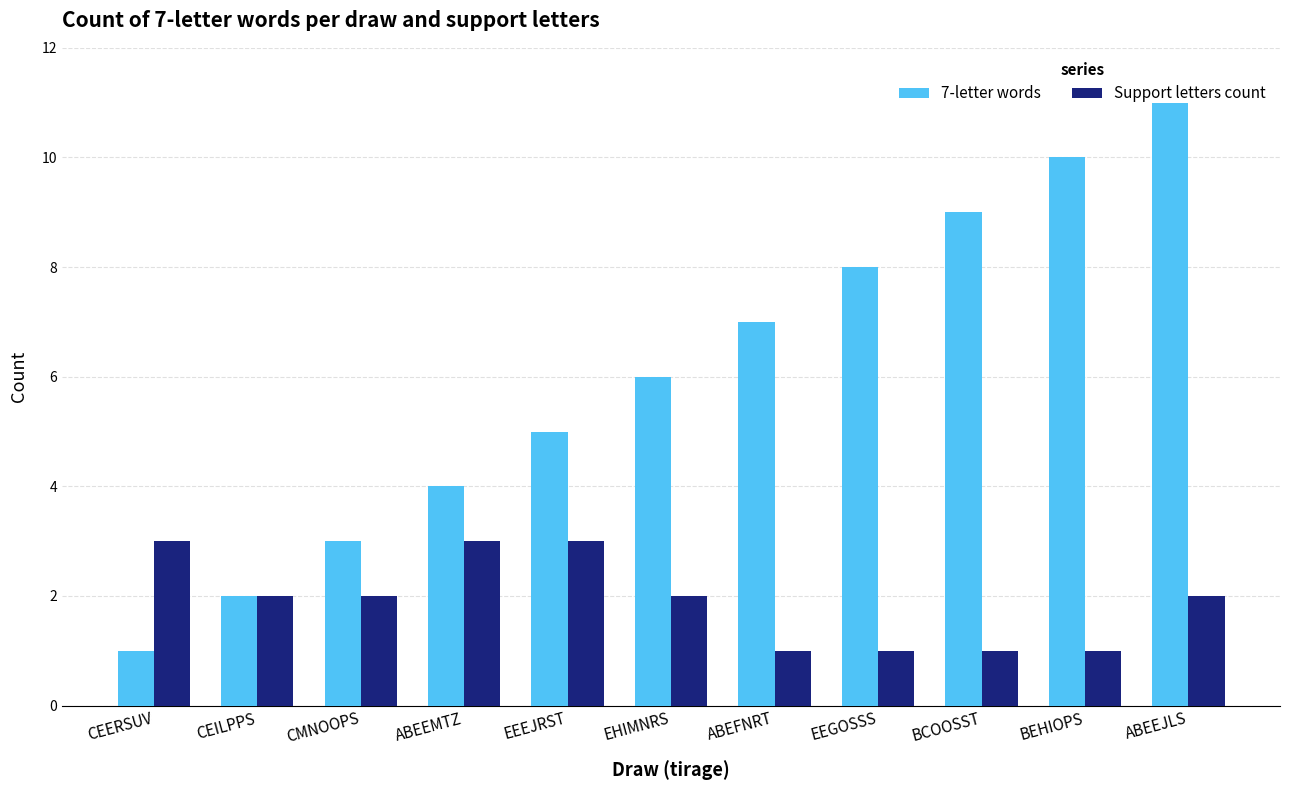

The 7-letter words series shows 6 at EHIMNRS. True or false?

True